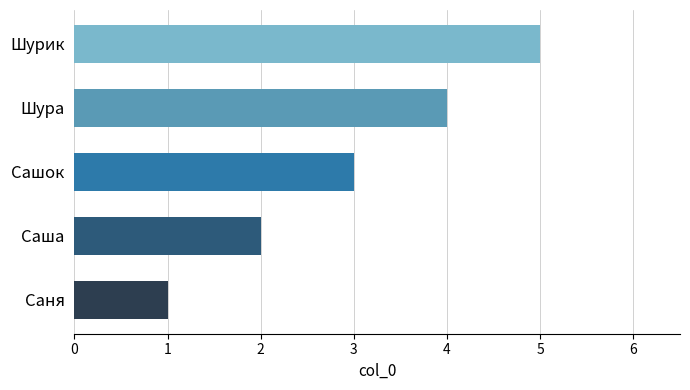

Which label corresponds to the smallest value in the chart?

Саня